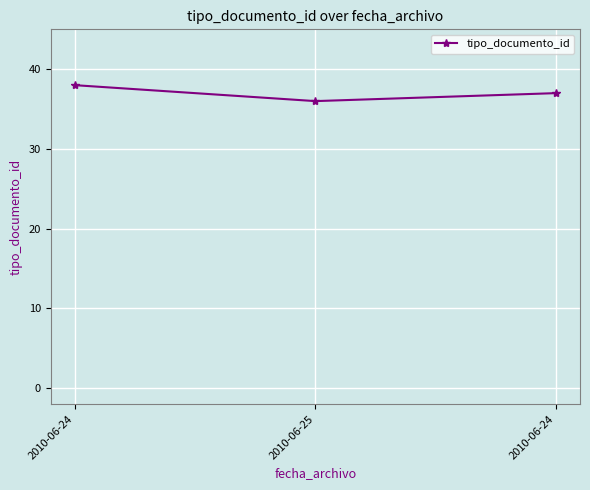

How many series are shown in this chart?

1